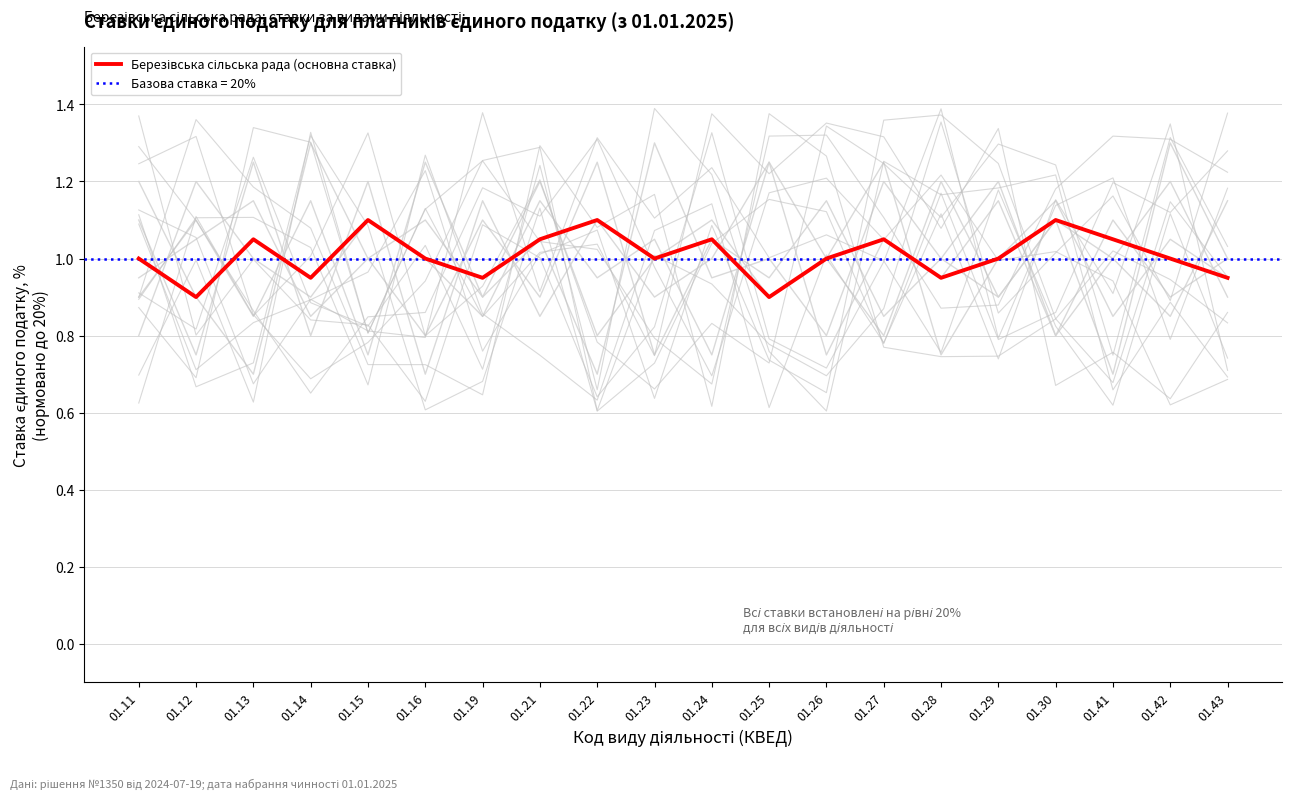

Reading right to left, transcribe all the data shown in this chart.

01.43=0.9	01.42=1.0	01.41=1.1	01.30=1.1	01.29=1.0	01.28=0.9	01.27=1.1	01.26=1.0	01.25=0.9	01.24=1.1	01.23=1.0	01.22=1.1	01.21=1.1	01.19=0.9	01.16=1.0	01.15=1.1	01.14=0.9	01.13=1.1	01.12=0.9	01.11=1.0